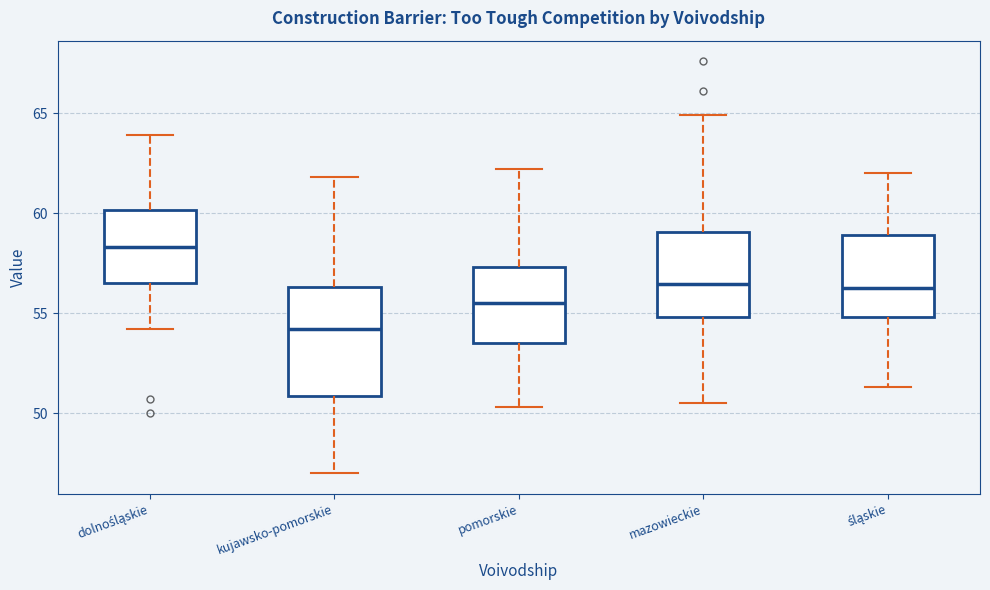

Where does the upper whisker of the box for śląskie end on the y-axis? The values are not printed on the chart, so give them approximately, as read against the axis.

62.0